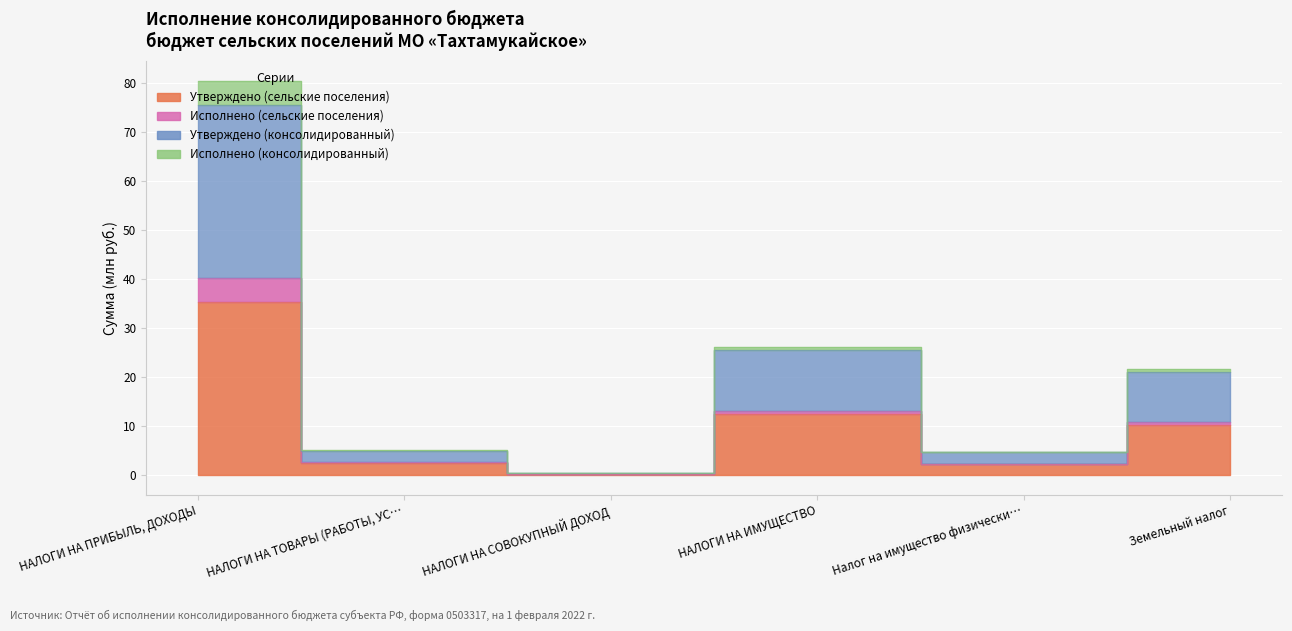

What is the label of the 4th point from the left?

НАЛОГИ НА ИМУЩЕСТВО